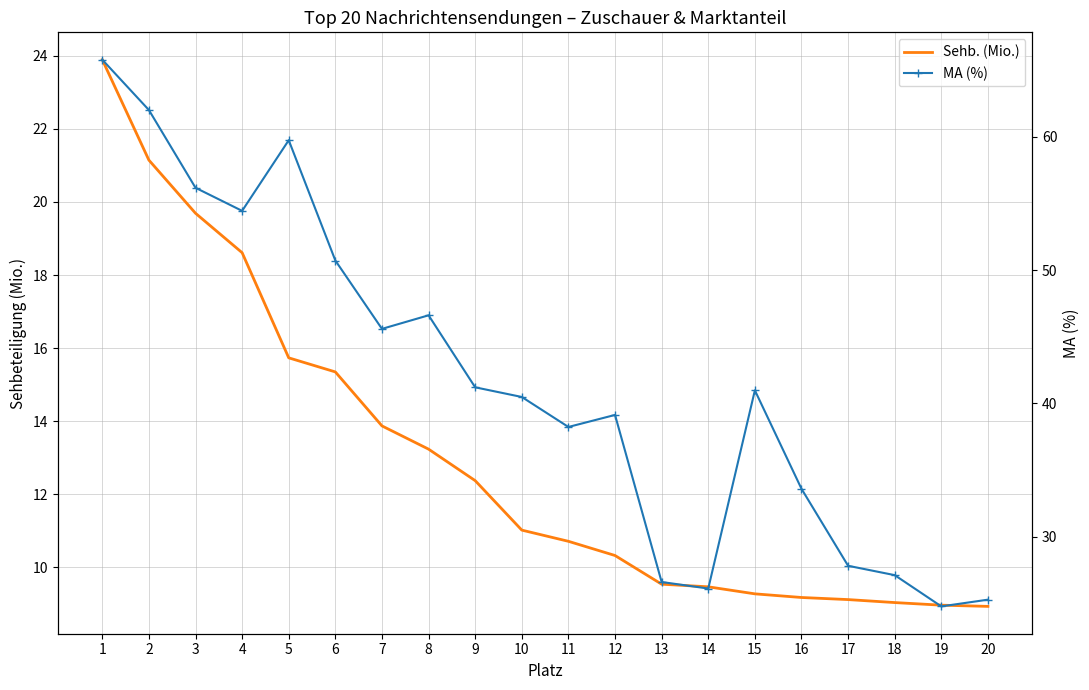

What is the sum of all Sehb. (Mio.) values?

259.5